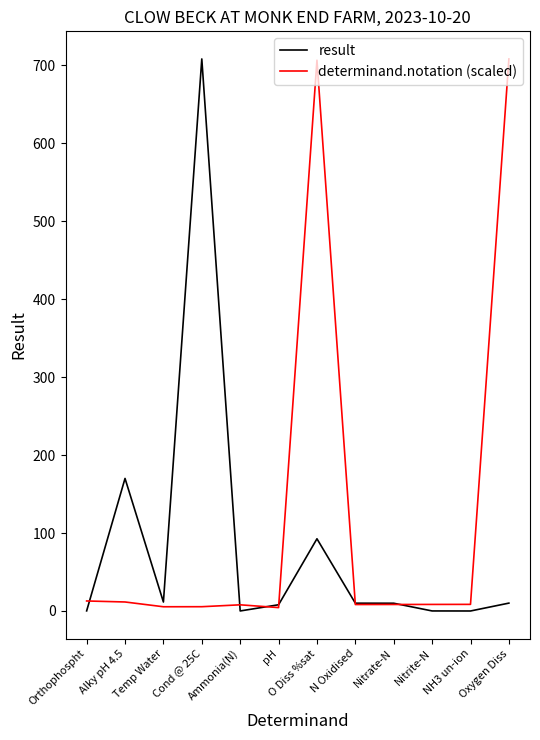

List the series in order of their overall mean, highest first.

determinand.notation (scaled), result